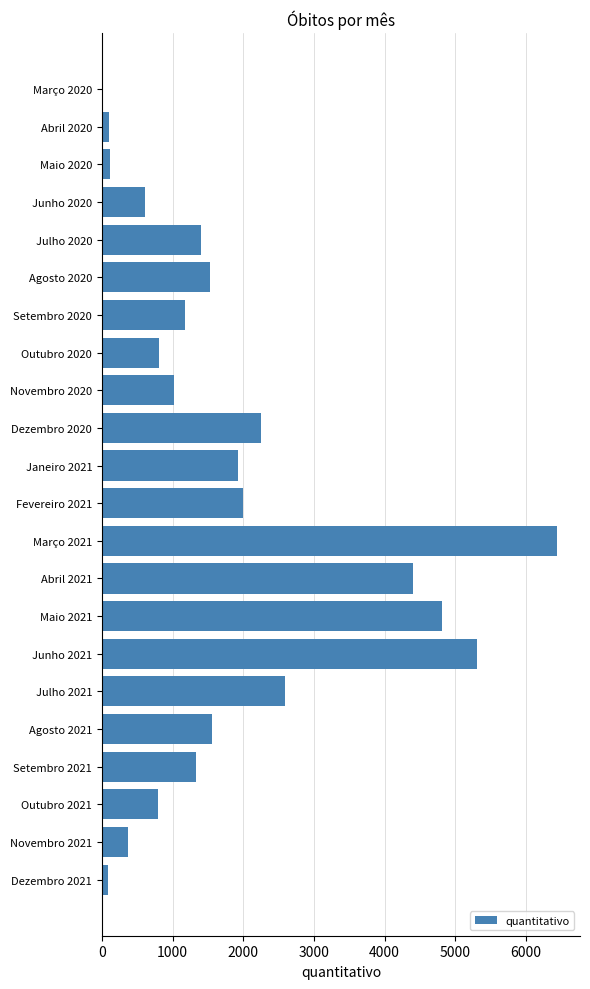

At which category does the chart reach its peak across all series?

Março 2021